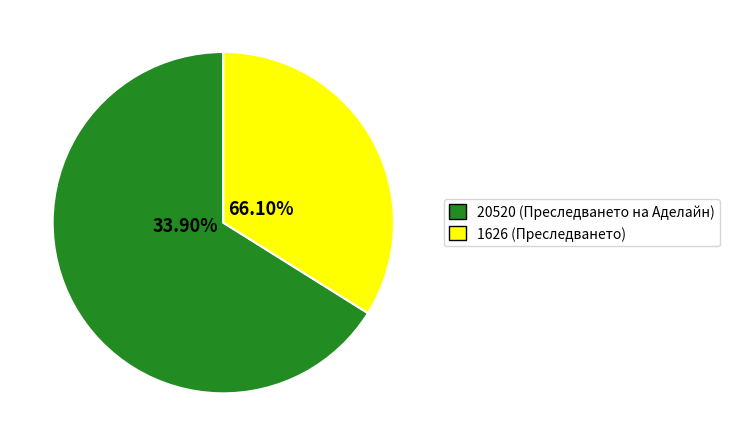

Approximately how many times larger is the value at 1626 compared to 20520?

0.5